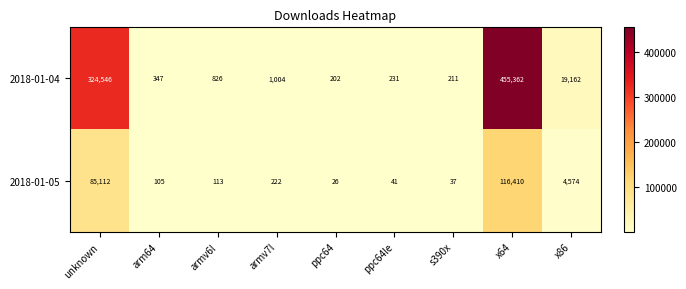

What is the average value of the 2018-01-05 series?

22960